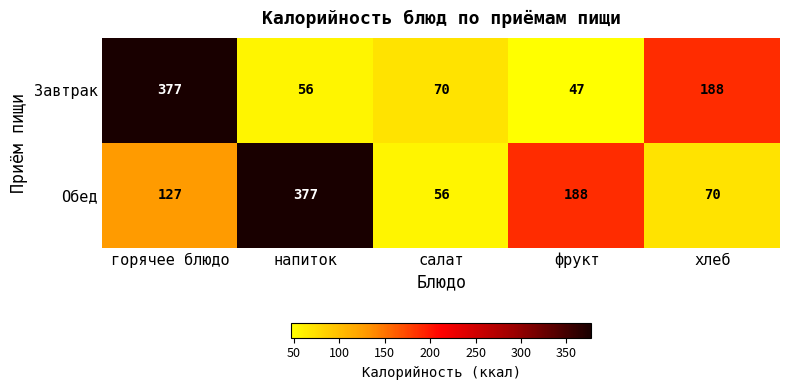

The value of Обед at фрукт is 89. True or false?

False